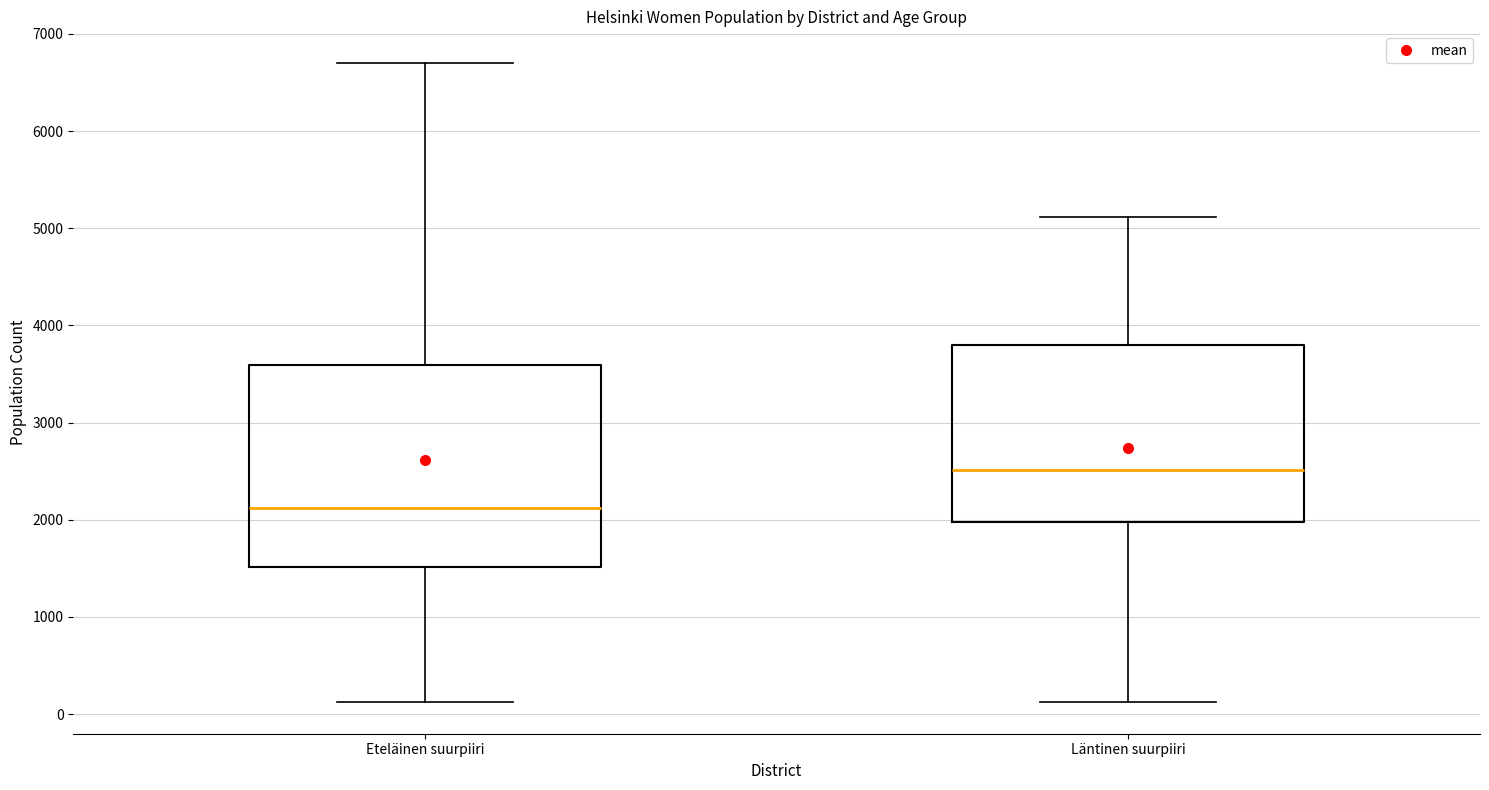

Where does the lower whisker of the box for Eteläinen suurpiiri end on the y-axis? The values are not printed on the chart, so give them approximately, as read against the axis.

100